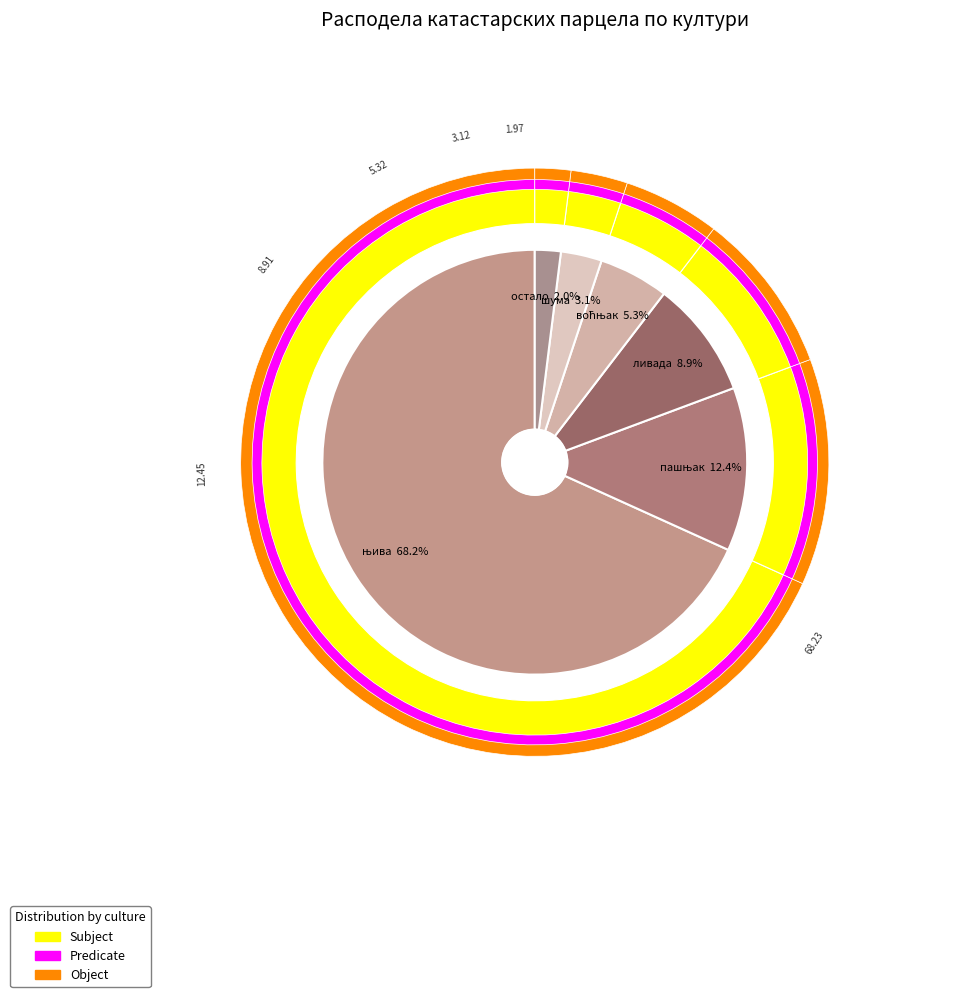

Is it true that њива is 68% of the pie?

True